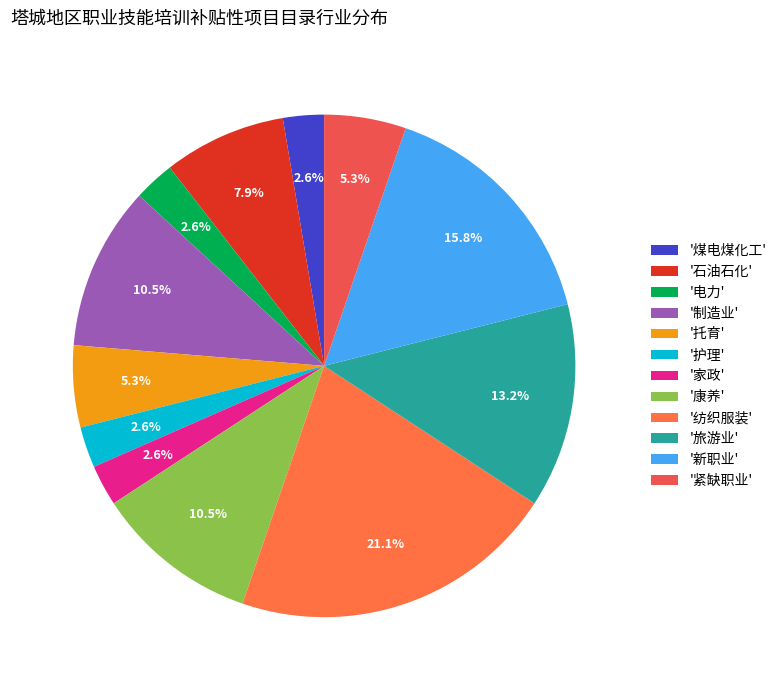

Is there a majority slice in this chart?

No